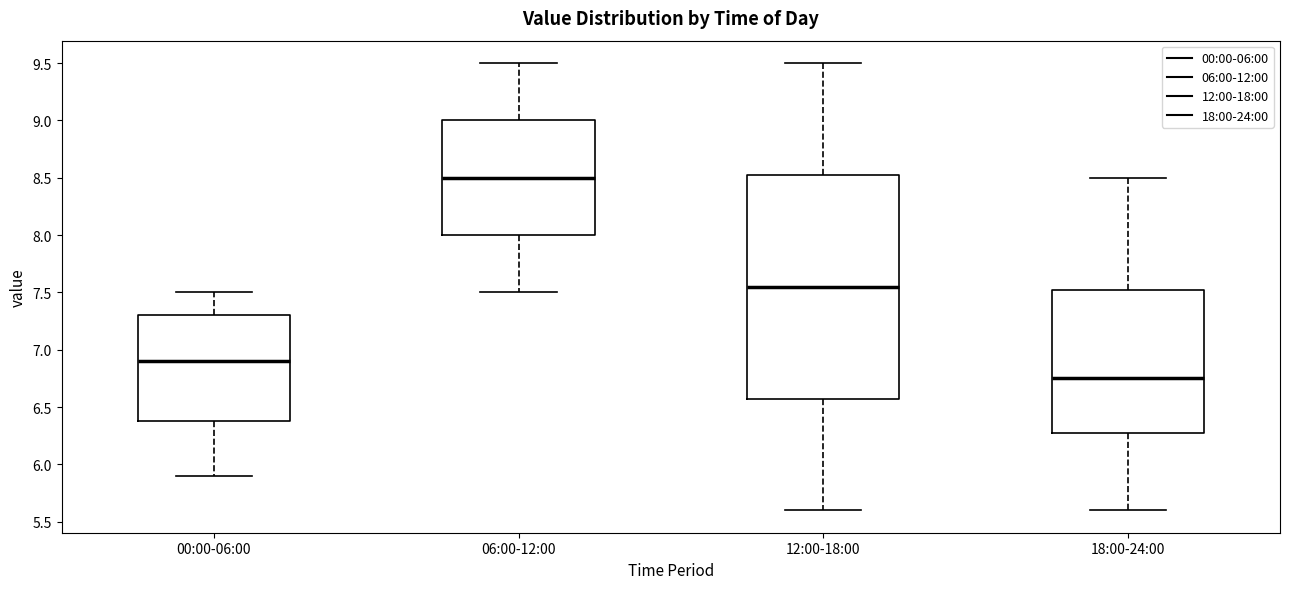

Which box is the tallest, from its lower edge to its upper edge?

12:00-18:00